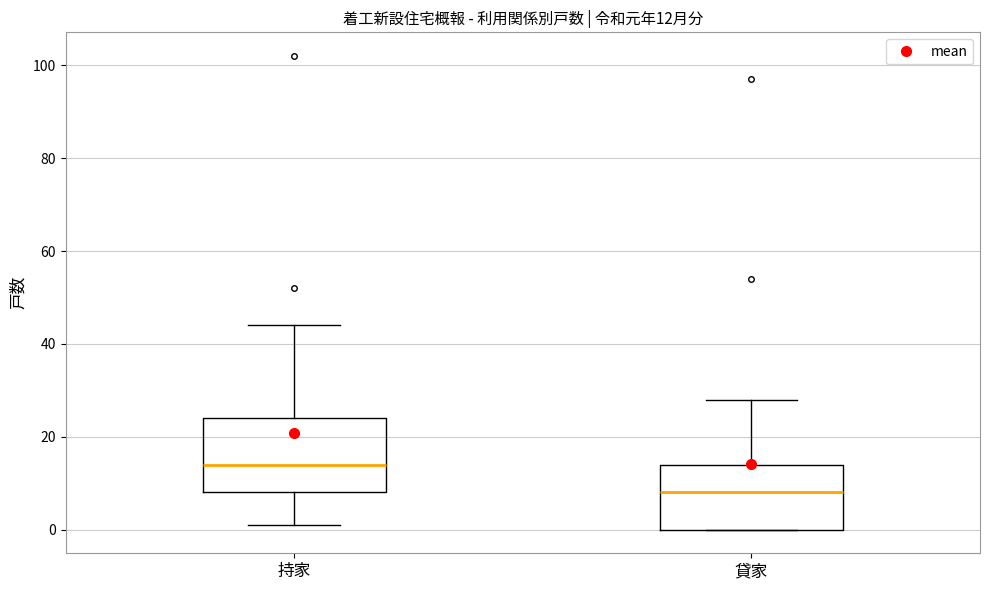

Which box is the tallest, from its lower edge to its upper edge?

持家